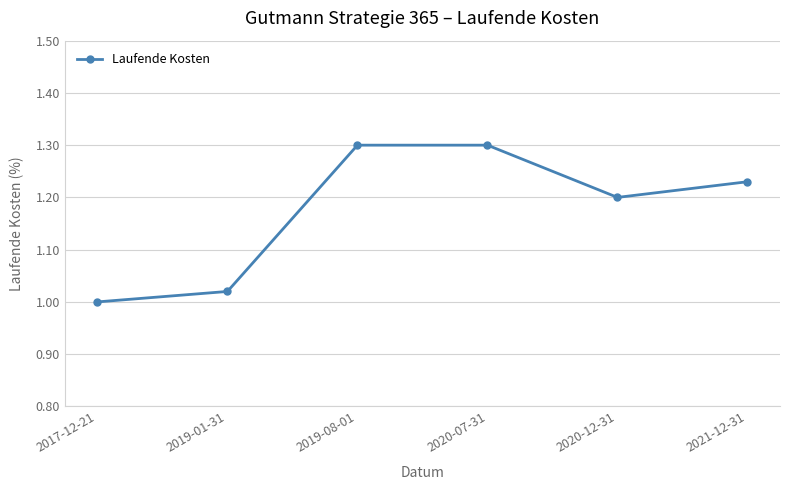

Is it true that the value at 2020-07-31 is 1.3?

True